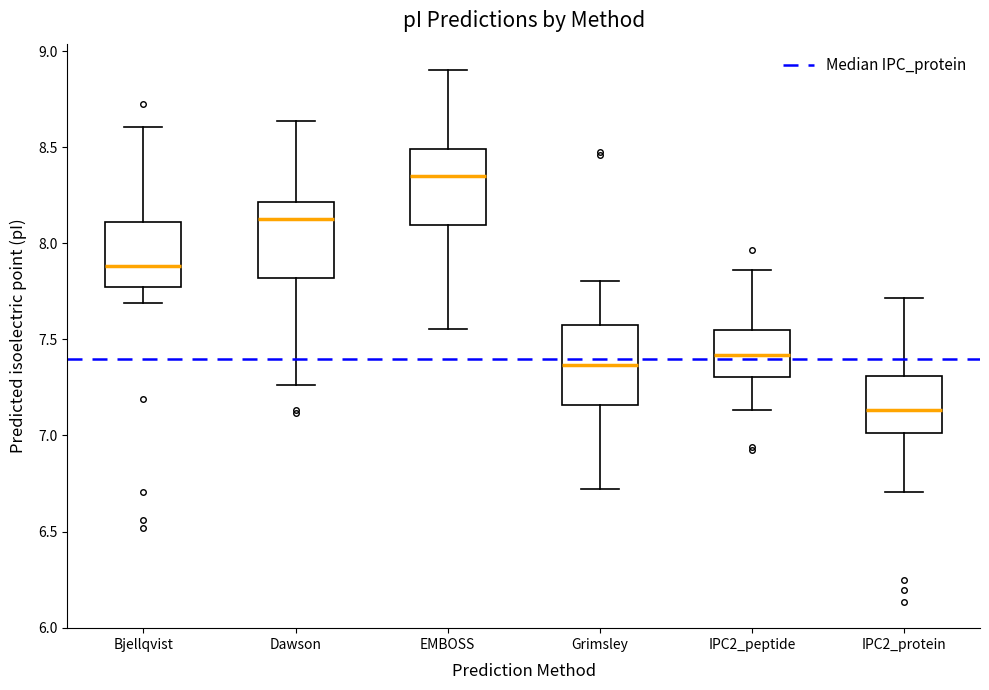

Reading left to right, transcribe this box plot: for each box, give where its median line is, the range the box spans, and where its two whiskers end, as read against the y-axis. The values are not printed on the chart, so give them approximately, as read against the axis.

Bjellqvist: median 7.90, box 7.75 to 8.10, whiskers 7.70 to 8.60
Dawson: median 8.15, box 7.80 to 8.20, whiskers 7.25 to 8.65
EMBOSS: median 8.35, box 8.10 to 8.50, whiskers 7.55 to 8.90
Grimsley: median 7.35, box 7.15 to 7.55, whiskers 6.70 to 7.80
IPC2_peptide: median 7.40, box 7.30 to 7.55, whiskers 7.15 to 7.85
IPC2_protein: median 7.15, box 7.00 to 7.30, whiskers 6.70 to 7.70